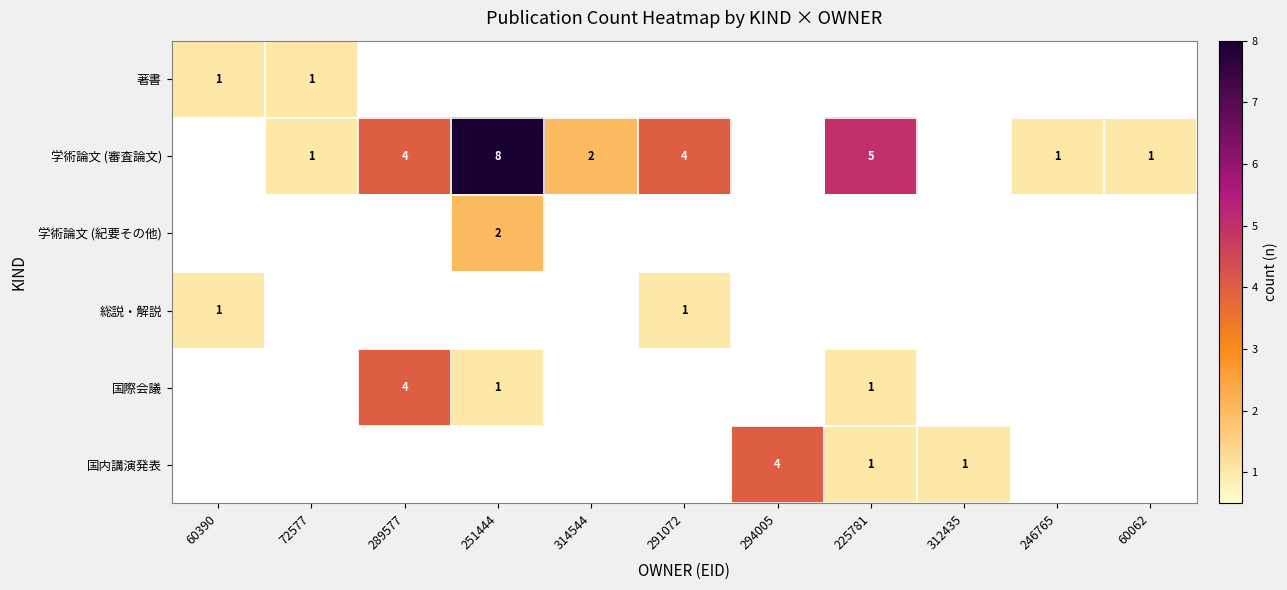

What is the difference between the highest and lowest values at 291072?

4